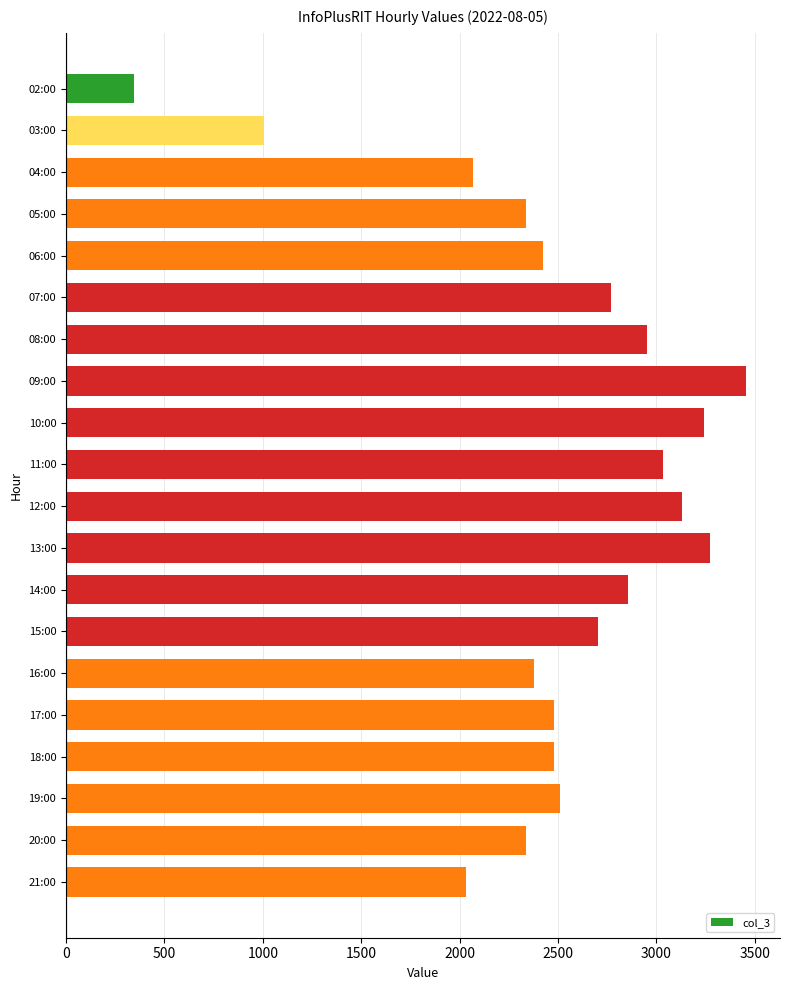

How many bars are there in total?

20